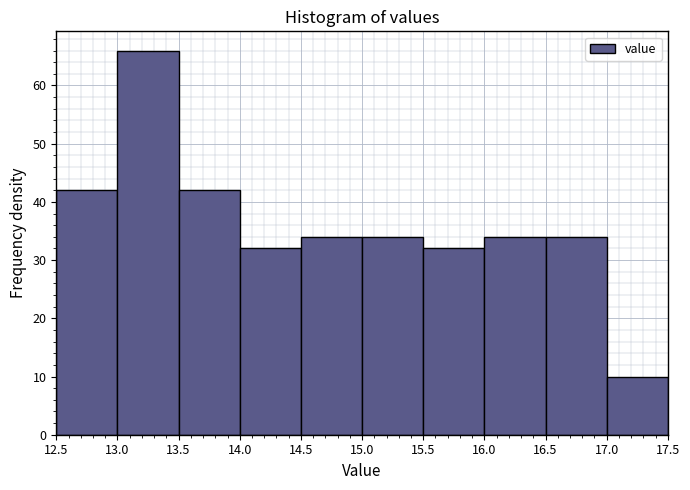

Reading left to right, list every bar in this chart as the range it spans on the x-axis followed by its height. The values are not printed on the chart, so give them approximately, as read against the axis.

12.5 to 13.0: 42
13.0 to 13.5: 66
13.5 to 14.0: 42
14.0 to 14.5: 32
14.5 to 15.0: 34
15.0 to 15.5: 34
15.5 to 16.0: 32
16.0 to 16.5: 34
16.5 to 17.0: 34
17.0 to 17.5: 10